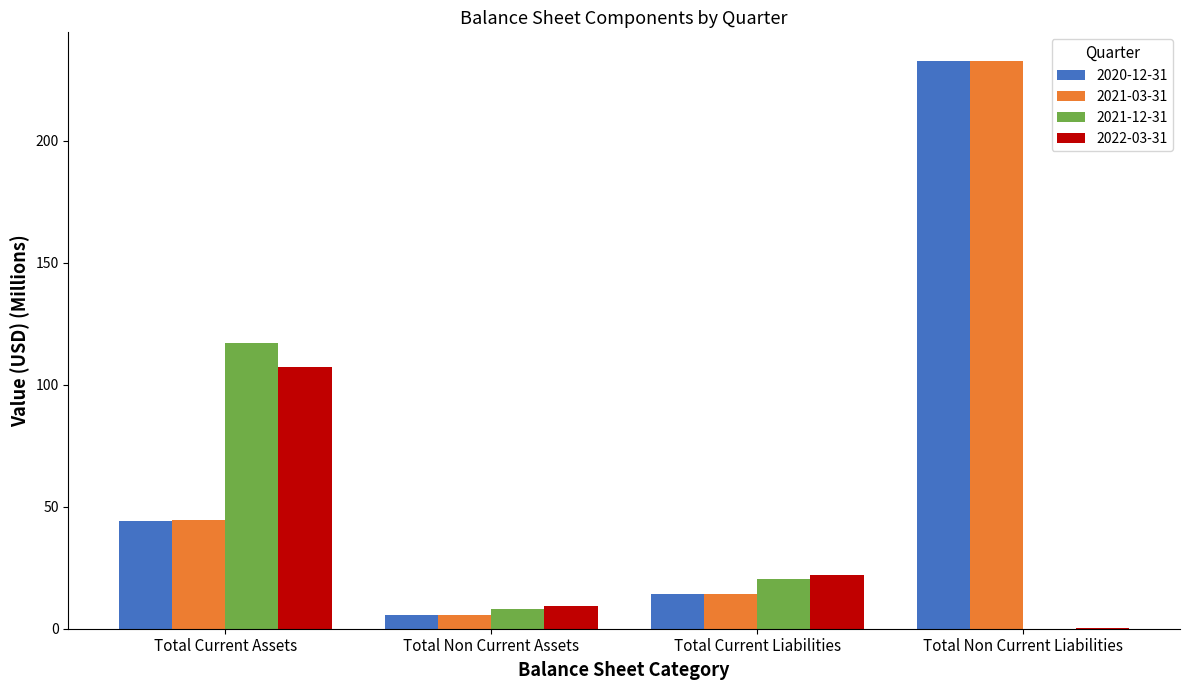

What is the sum of the 2021-12-31 values at Total Current Liabilities and Total Non Current Assets?

28.3